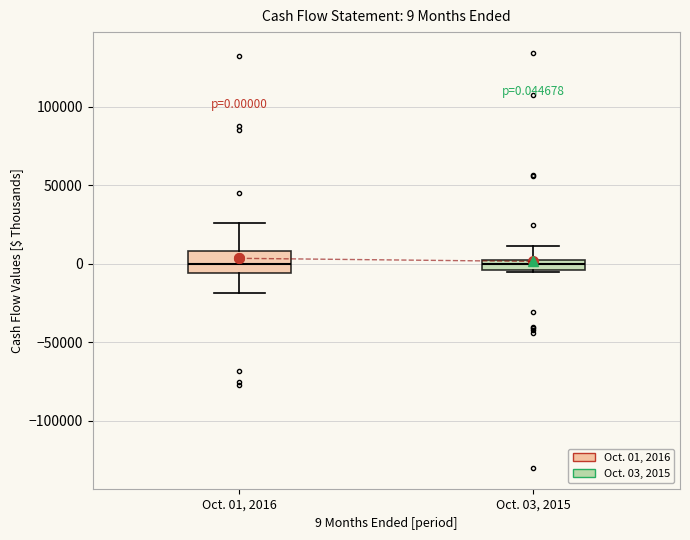

Comparing the boxes themselves (not the whiskers), which one is the tallest?

Oct. 01, 2016